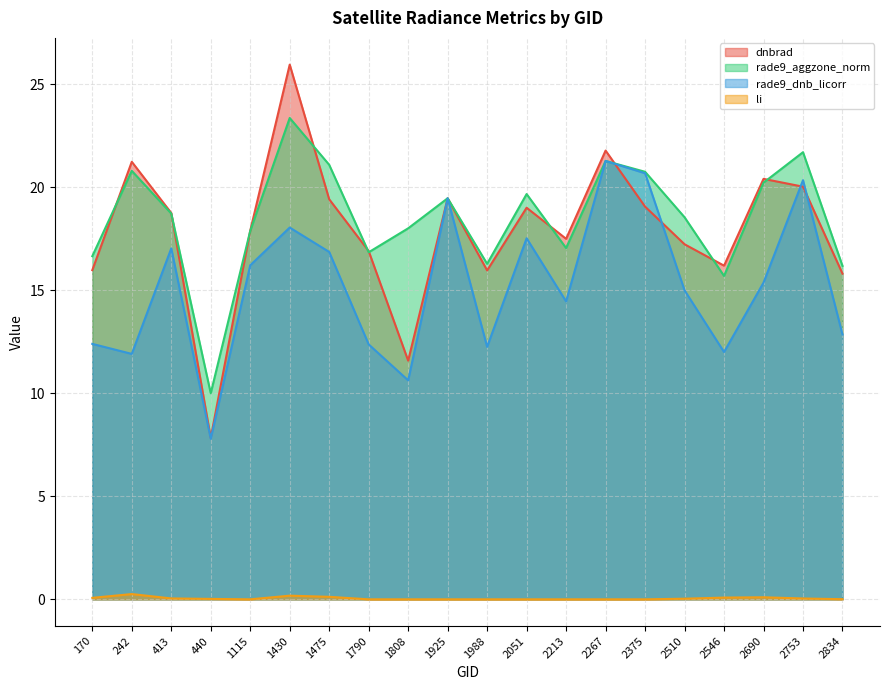

True or false: li and rade9_aggzone_norm cross at least once.

False